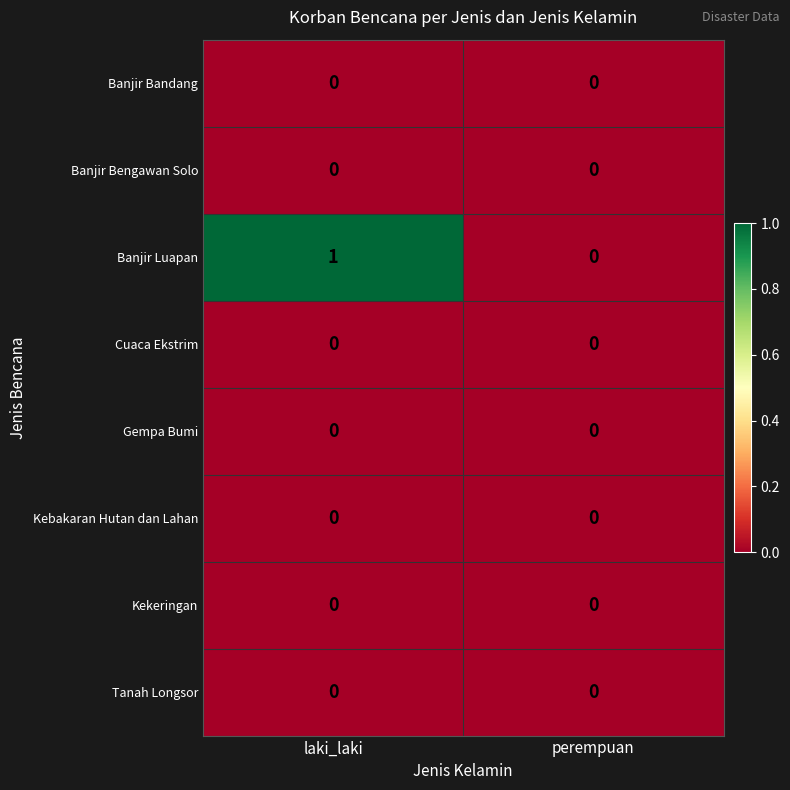

At which label does Banjir Luapan reach its peak?

laki_laki